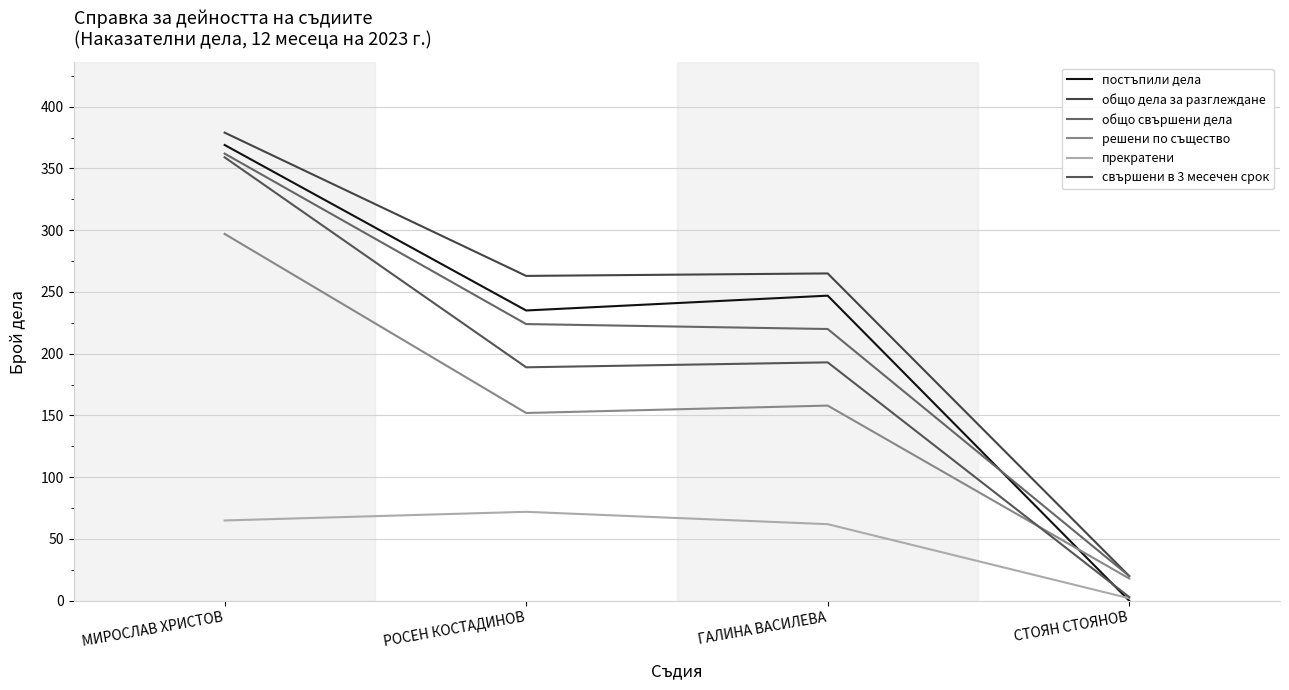

What is the maximum value for общо свършени дела?

362